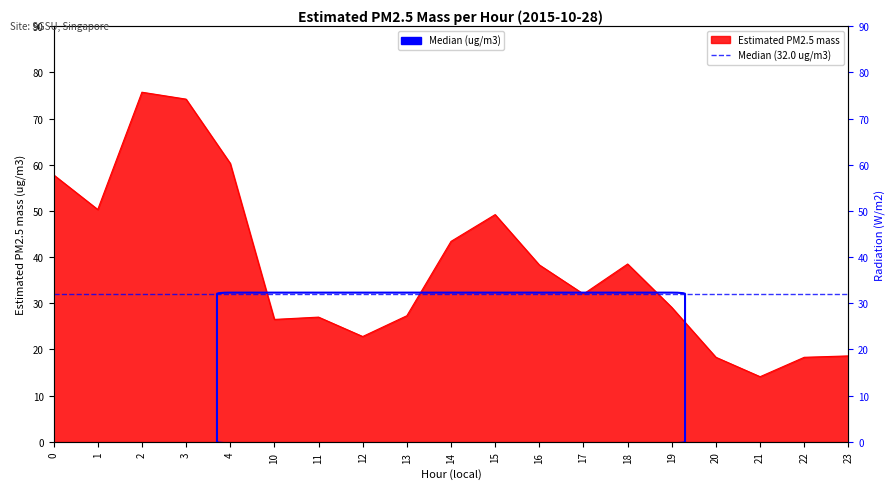

The value at 14 is 43.4. True or false?

True